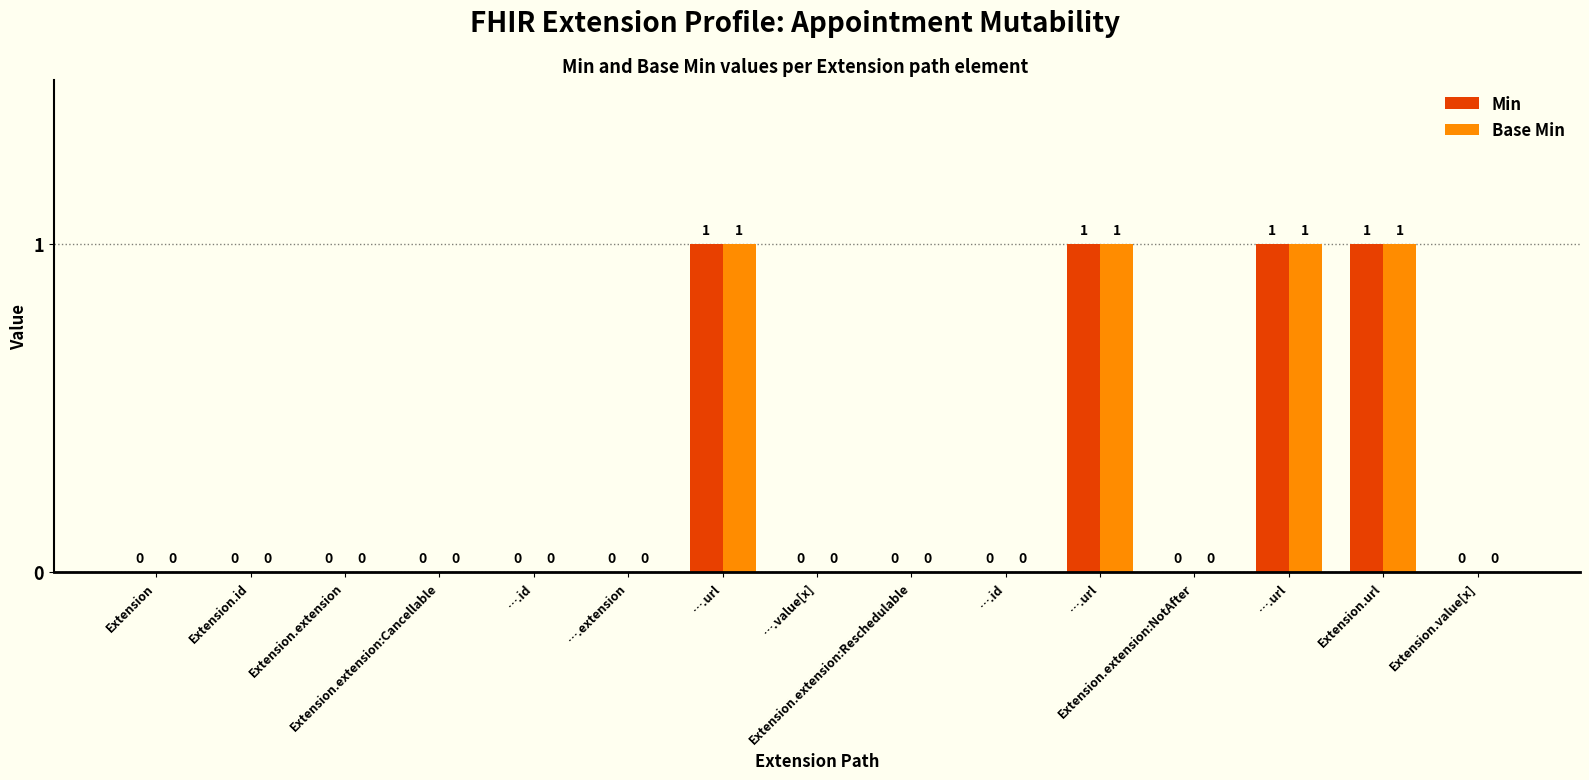

Between ….url and Extension.value[x], which is larger?

….url